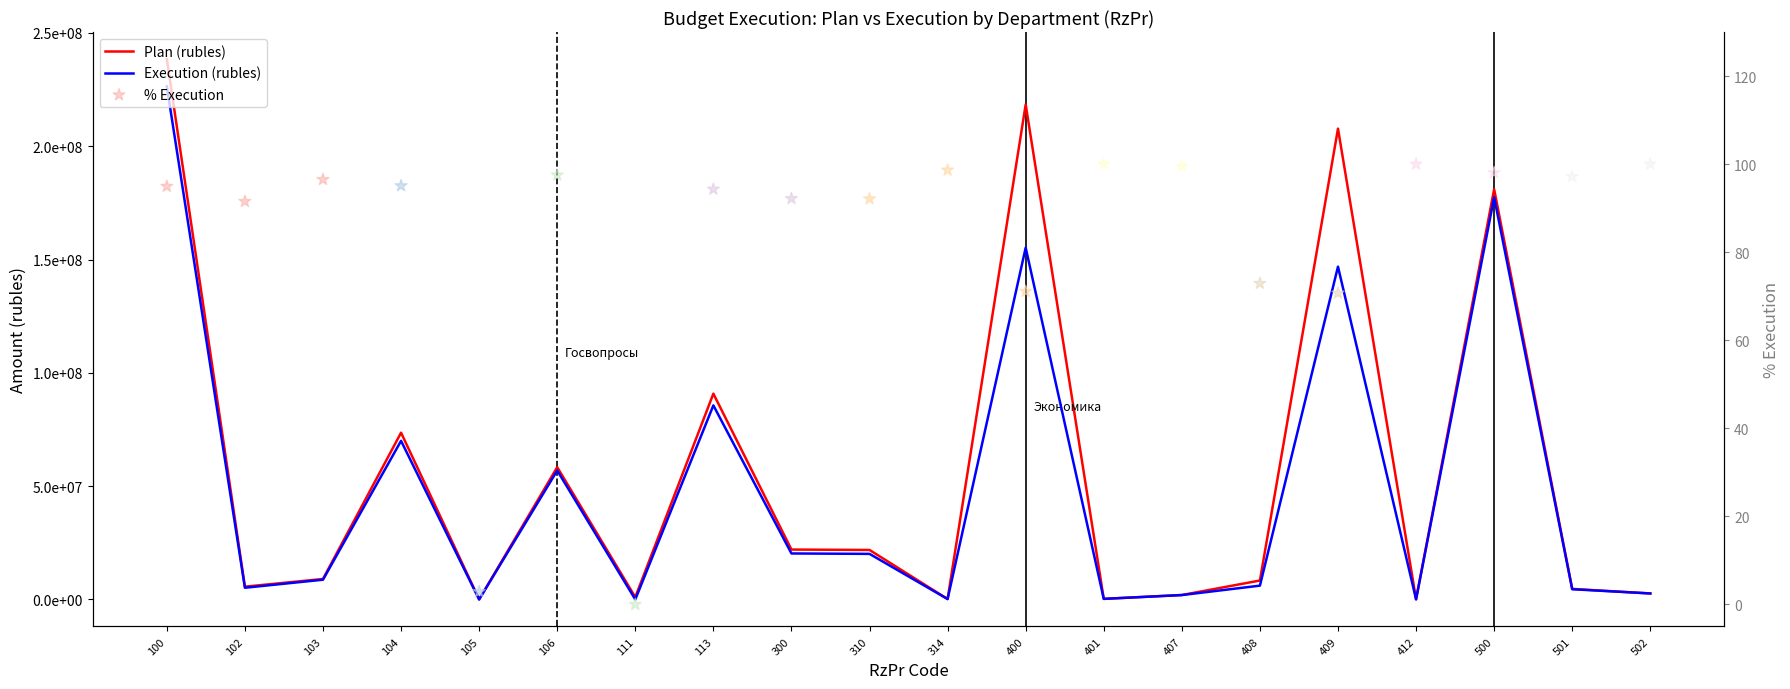

What are all the series names shown in the legend?

Plan (rubles), Execution (rubles), % Execution